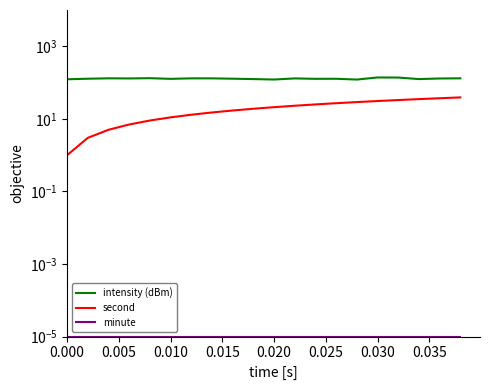

List the series in order of their overall mean, highest first.

intensity (dBm), second, minute